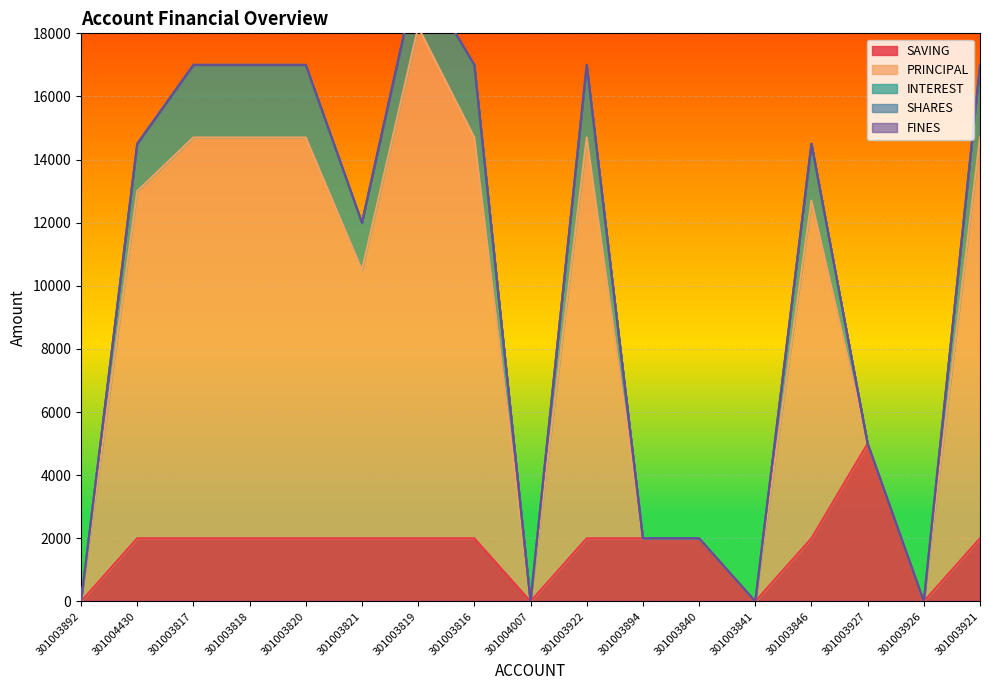

How many lines are shown in the chart?

5